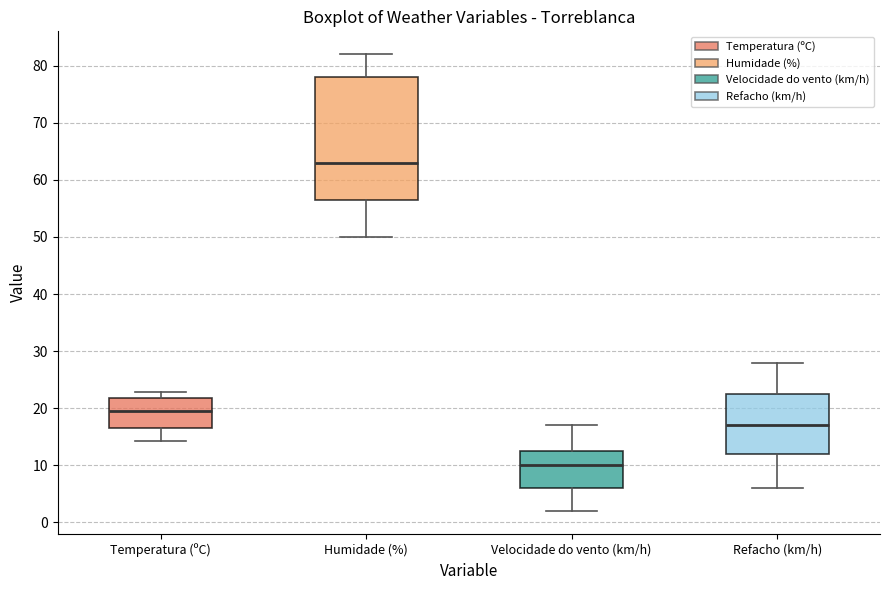

Where is the upper edge of the box for Velocidade do vento (km/h) on the y-axis? The values are not printed on the chart, so give them approximately, as read against the axis.

13